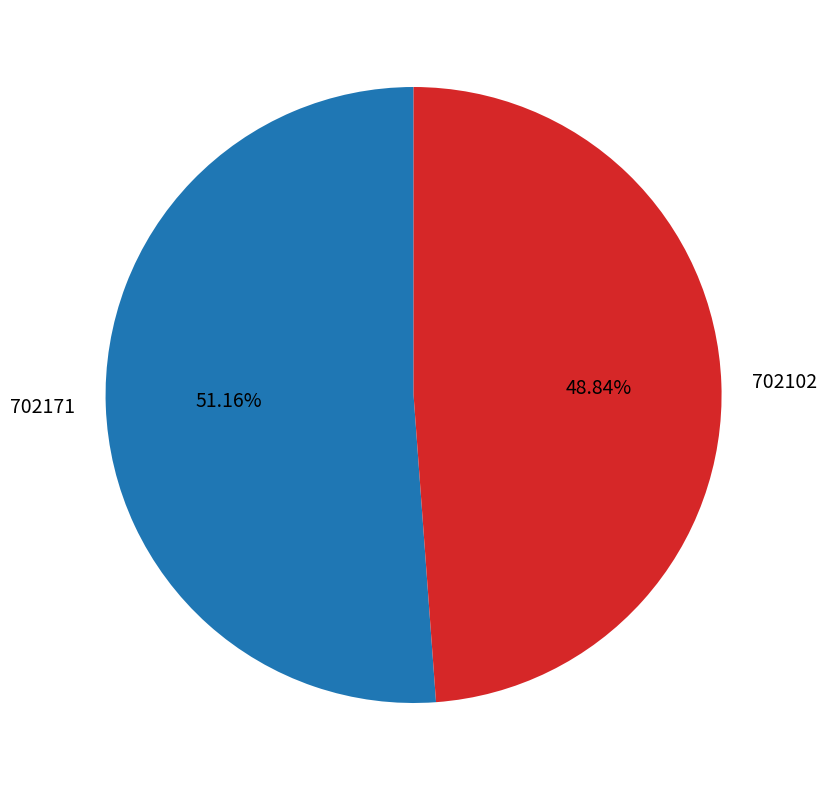

To the nearest percent, what is the combined percentage of 702102 and 702171?

100%